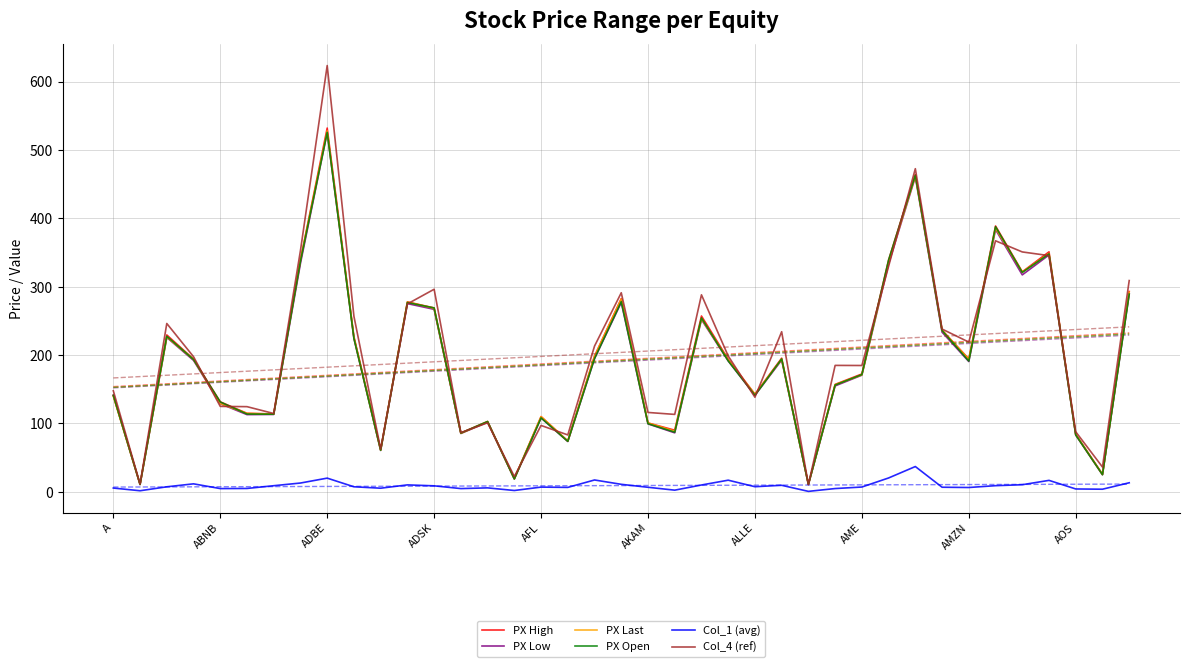

Is it true that Col_4 (ref) equals 219.0 at AMZN?

True